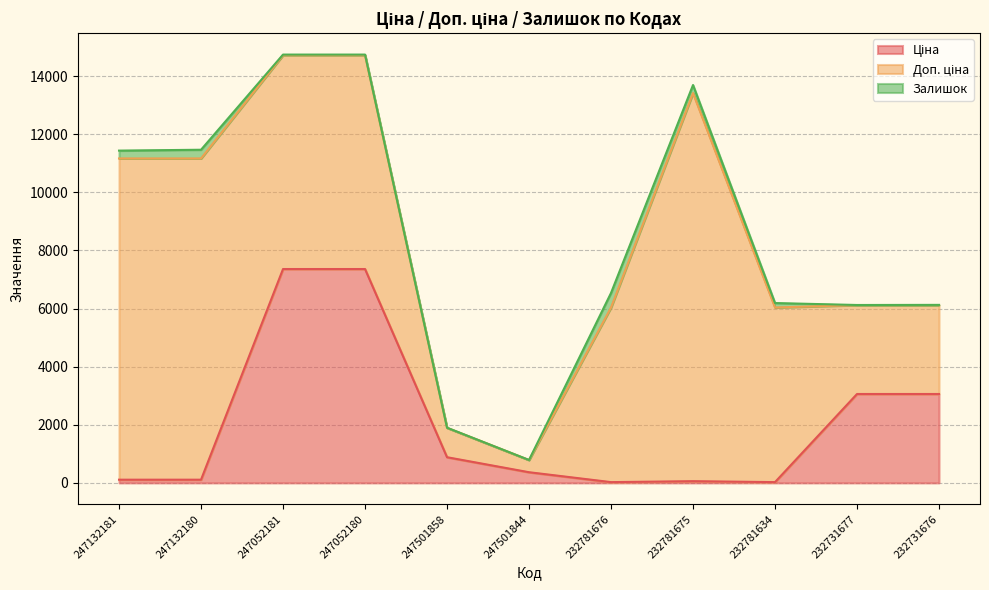

At how many categories does at least one series exceed 12506?

1